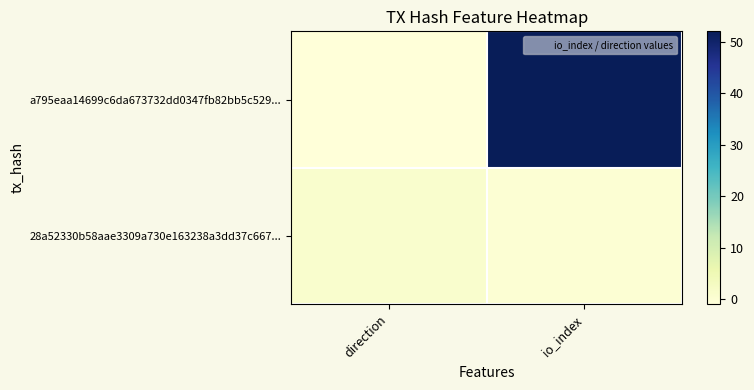

Which has a higher value, io_index or direction?

io_index